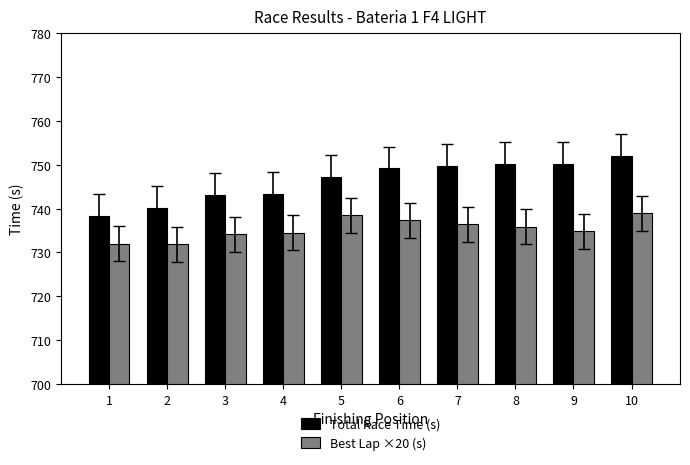

Which series has the largest total across all categories?

Total Race Time (s)